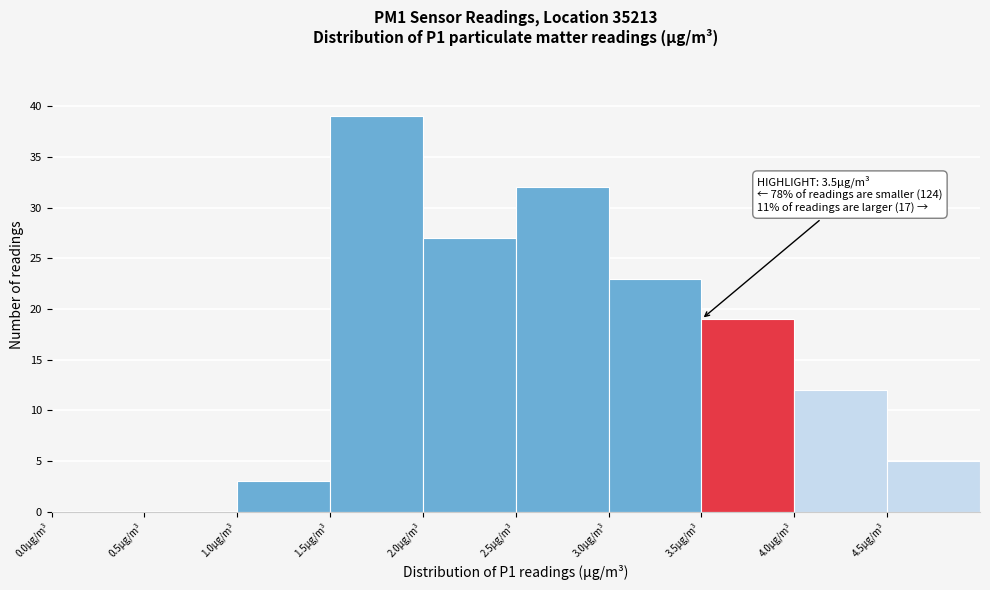

Over which range of the x-axis is the bar tallest?

1.5 to 2.0